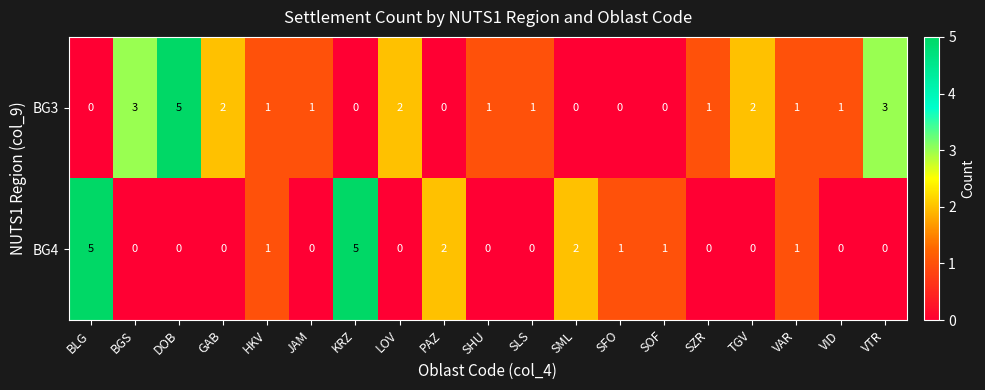

What is the spread (max minus min) of values at LOV?

2